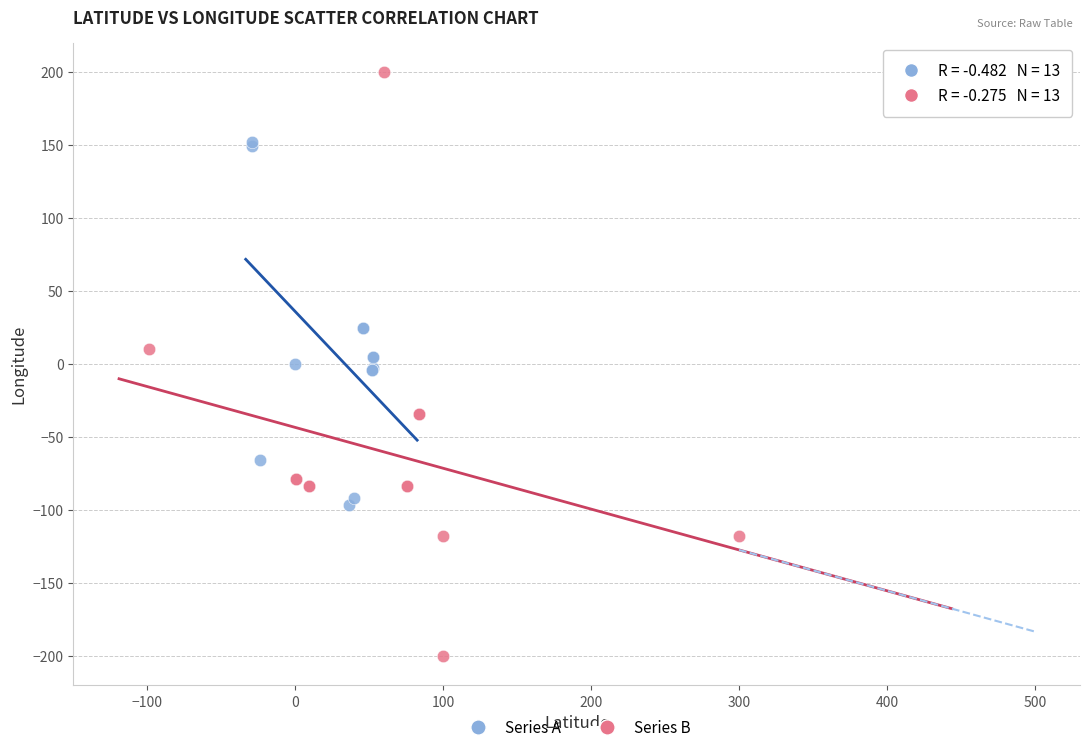

Which series has the largest Y range (max minus min)?

Series B